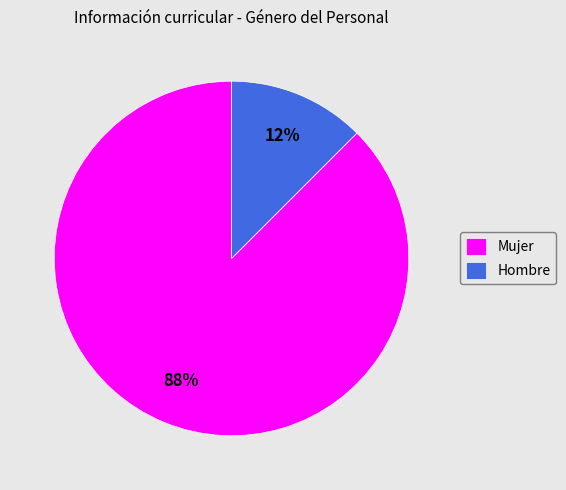

Count the number of slices in the pie.

2